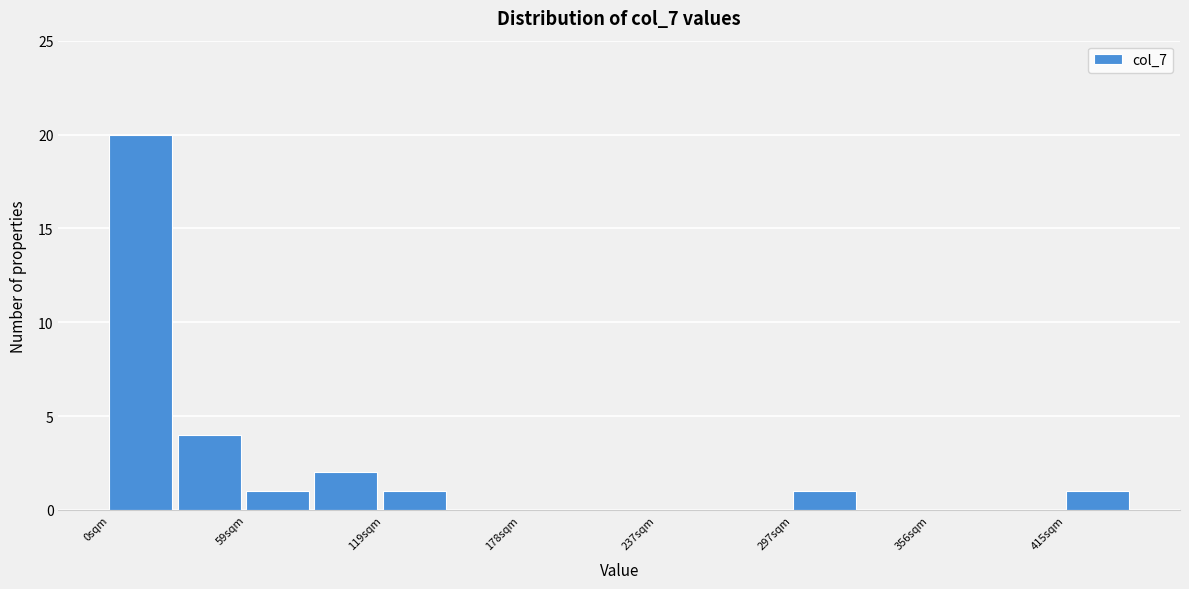

Around what value on the x-axis is the tallest bar? Give the approximate position of its centre, as read against the axis.

10